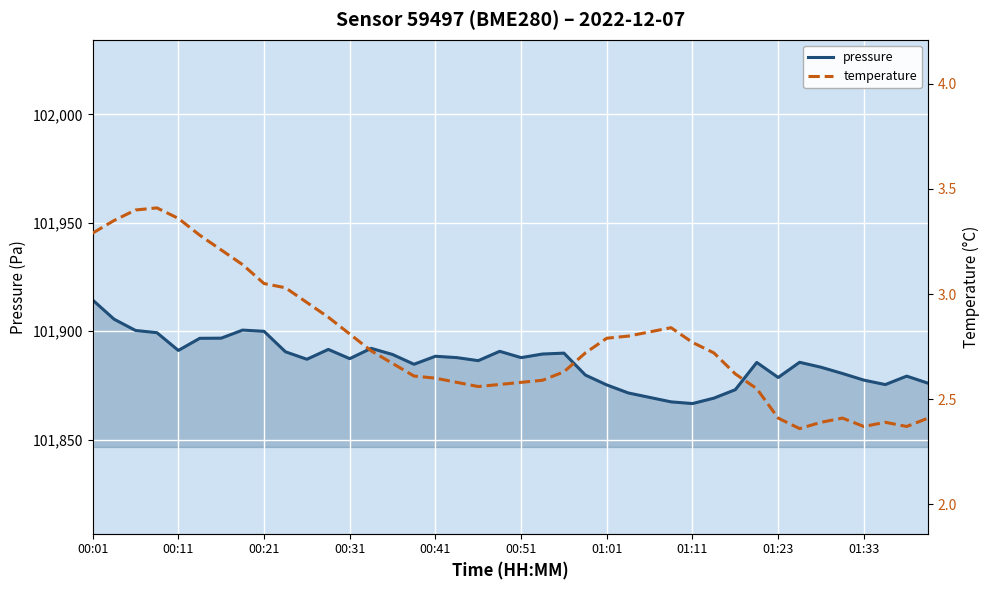

What is the maximum value for pressure?

101914.4